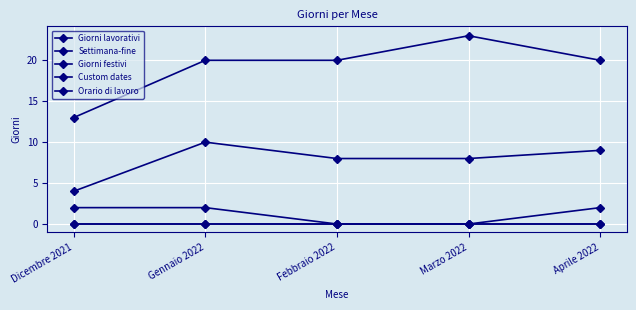

Which series changed the most between Gennaio 2022 and Marzo 2022?

Giorni lavorativi